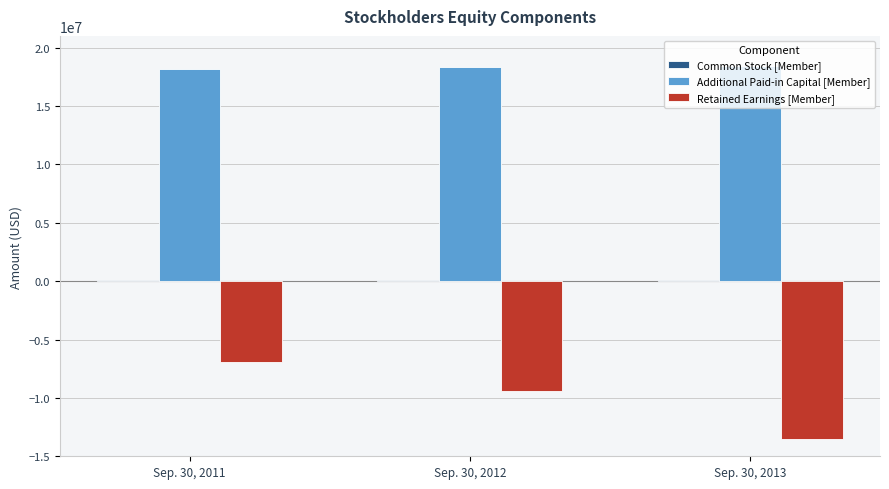

List the labels in order of Retained Earnings [Member] value, smallest first.

Sep. 30, 2013, Sep. 30, 2012, Sep. 30, 2011